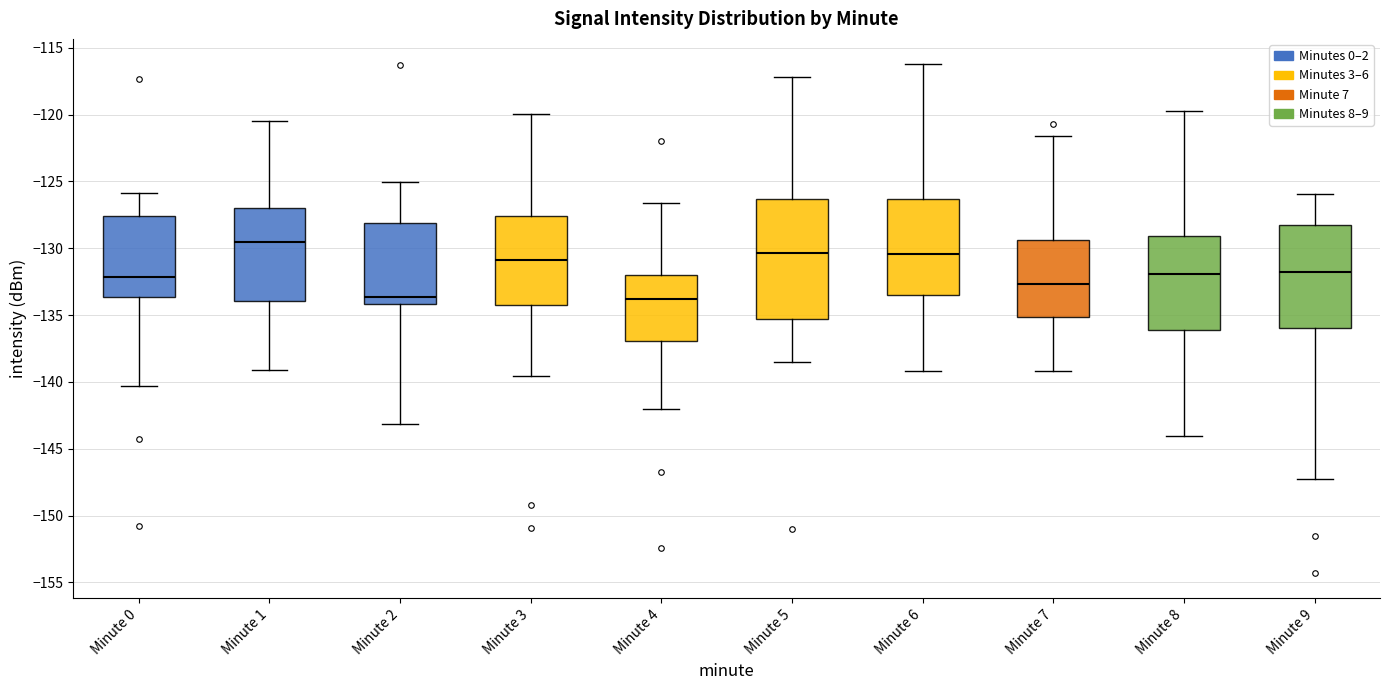

Reading left to right, read every box against the y-axis: the position of its median line, the range the box covers, and the ends of its whiskers. The values are not printed on the chart, so give them approximately, as read against the axis.

Minute 0: median -132.0, box -133.5 to -127.5, whiskers -140.5 to -126.0
Minute 1: median -129.5, box -134.0 to -127.0, whiskers -139.0 to -120.5
Minute 2: median -133.5, box -134.0 to -128.0, whiskers -143.0 to -125.0
Minute 3: median -131.0, box -134.0 to -127.5, whiskers -139.5 to -120.0
Minute 4: median -134.0, box -137.0 to -132.0, whiskers -142.0 to -126.5
Minute 5: median -130.5, box -135.5 to -126.5, whiskers -138.5 to -117.0
Minute 6: median -130.5, box -133.5 to -126.5, whiskers -139.0 to -116.0
Minute 7: median -132.5, box -135.0 to -129.5, whiskers -139.0 to -121.5
Minute 8: median -132.0, box -136.0 to -129.0, whiskers -144.0 to -119.5
Minute 9: median -132.0, box -136.0 to -128.5, whiskers -147.5 to -126.0